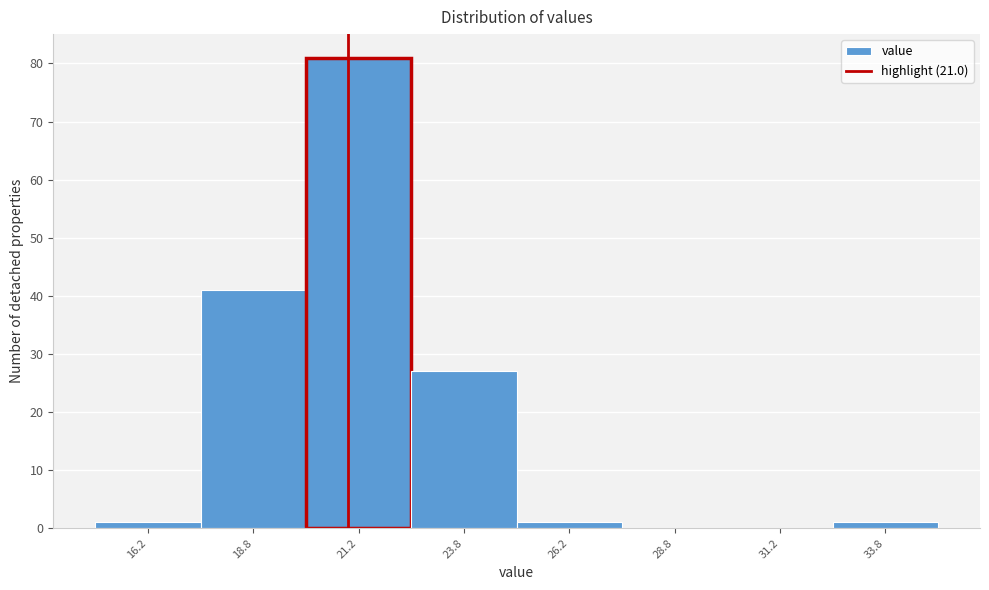

Reading left to right, transcribe this chart: for each bar, give the range it covers on the x-axis and its height. The values are not printed on the chart, so give them approximately, as read against the axis.

15.0 to 17.5: 1
17.5 to 20.0: 41
20.0 to 22.5: 81
22.5 to 25.0: 27
25.0 to 27.5: 1
27.5 to 30.0: 0
30.0 to 32.5: 0
32.5 to 35.0: 1